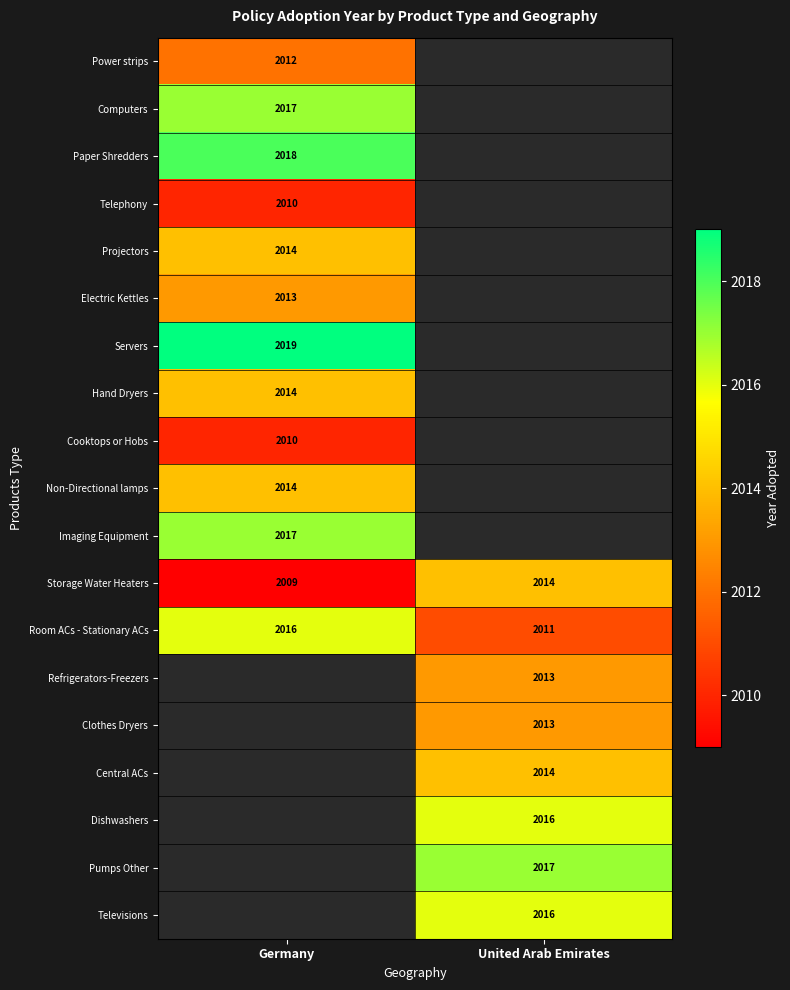

What is the difference between the Storage Water Heaters values at United Arab Emirates and Germany?

5